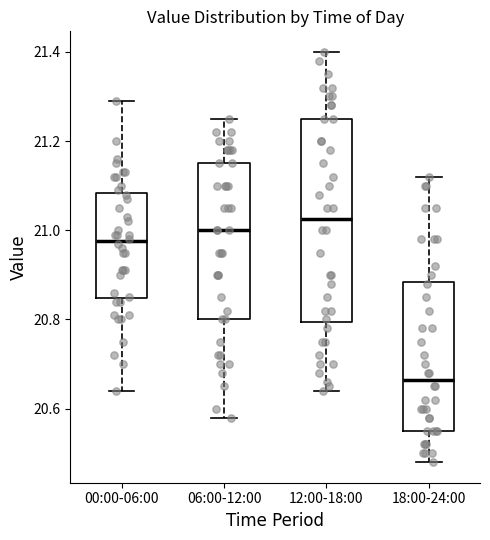

Reading left to right, transcribe this box plot: for each box, give where its median line is, the range the box spans, and where its two whiskers end, as read against the y-axis. The values are not printed on the chart, so give them approximately, as read against the axis.

00:00-06:00: median 20.98, box 20.84 to 21.08, whiskers 20.64 to 21.30
06:00-12:00: median 21.00, box 20.80 to 21.16, whiskers 20.58 to 21.26
12:00-18:00: median 21.02, box 20.80 to 21.26, whiskers 20.64 to 21.40
18:00-24:00: median 20.66, box 20.56 to 20.88, whiskers 20.48 to 21.12